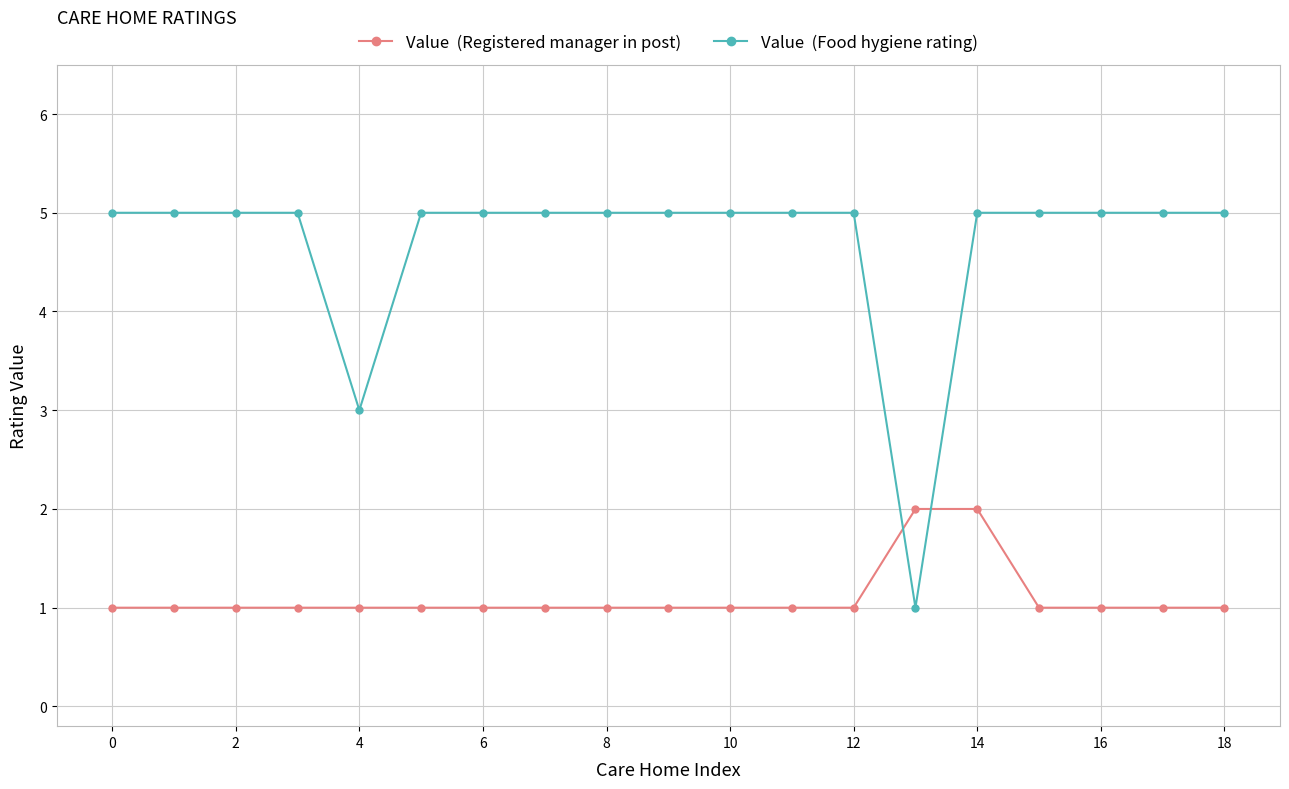

Does the chart have visible grid lines?

Yes